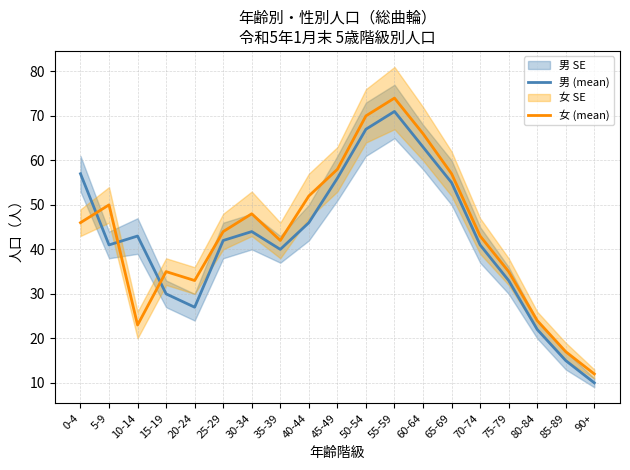

What is the highest value of the 女 (mean) series?

74